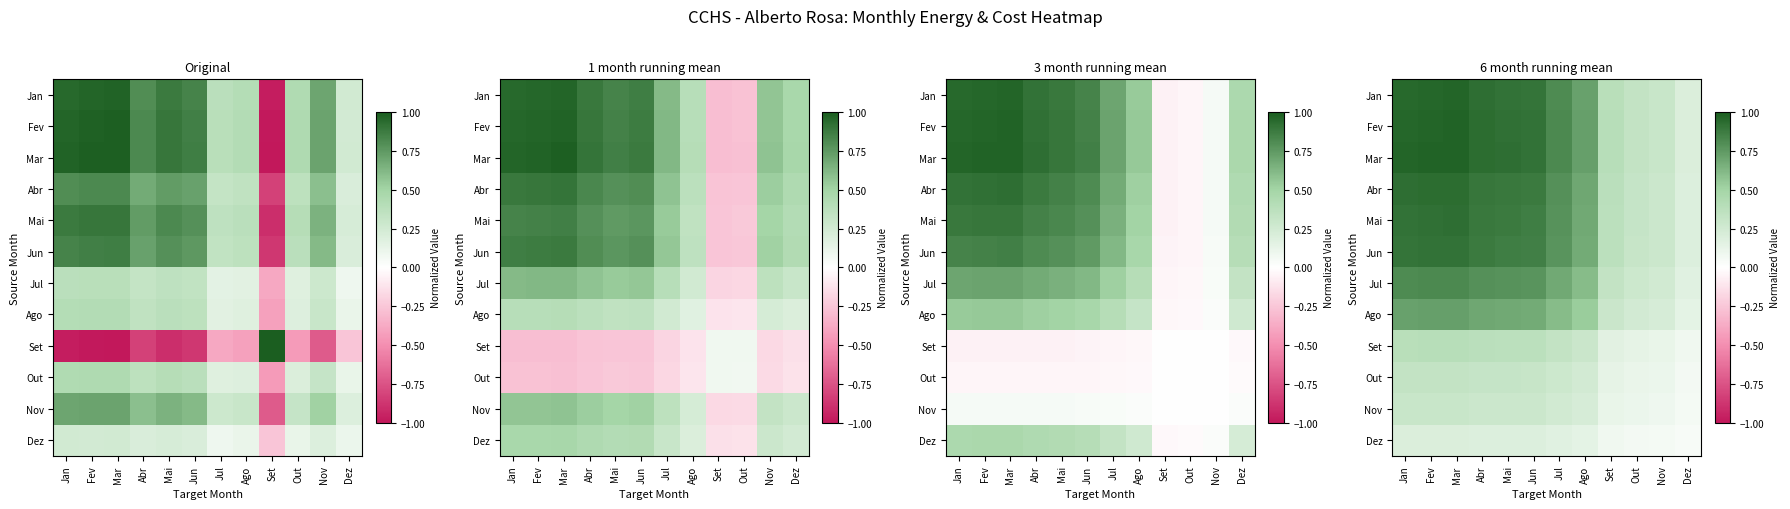

List the labels in order of Mai value, largest first.

Mar, Fev, Jan, Abr, Mai, Jun, Jul, Ago, Set, Out, Nov, Dez